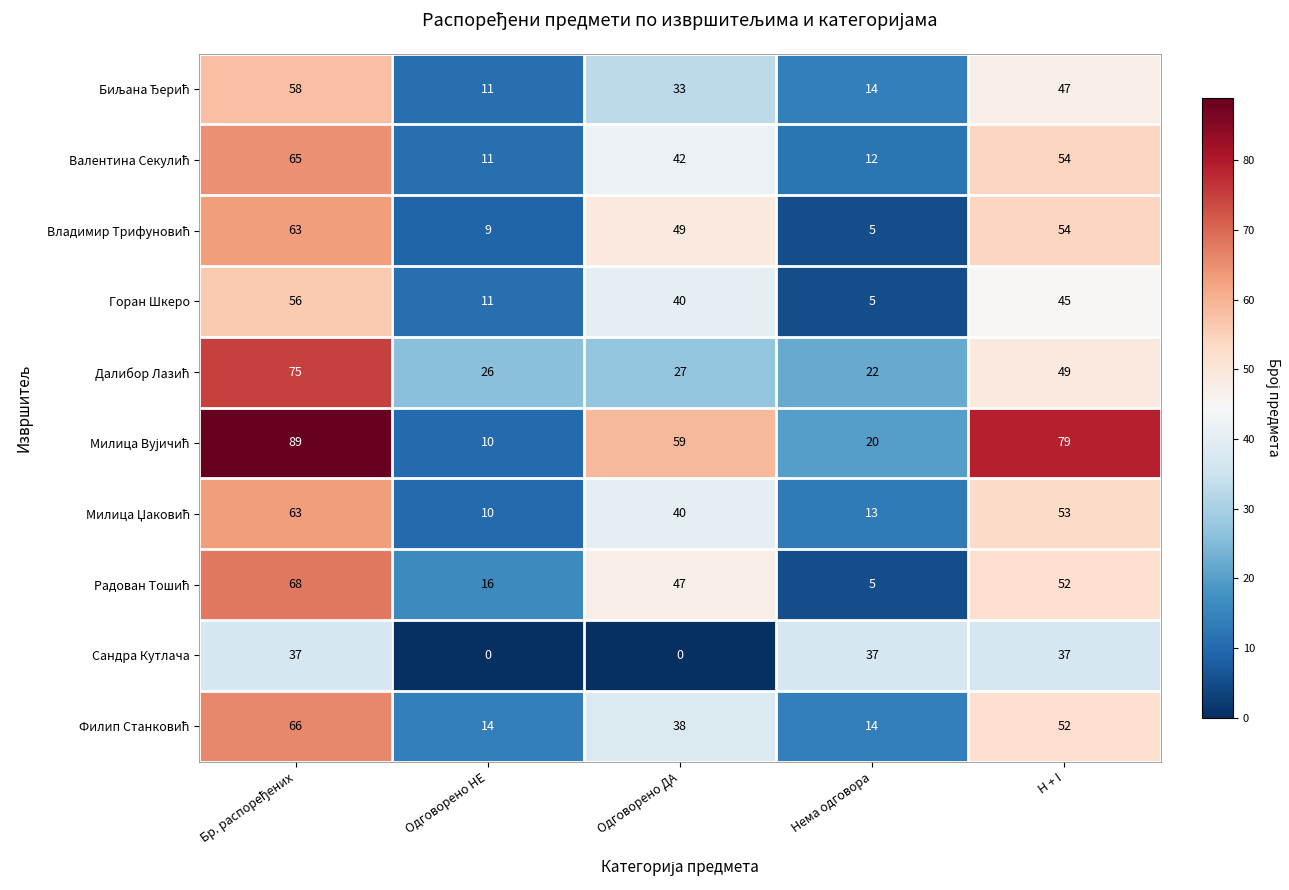

The Горан Шкеро series shows 45 at H + I. True or false?

True